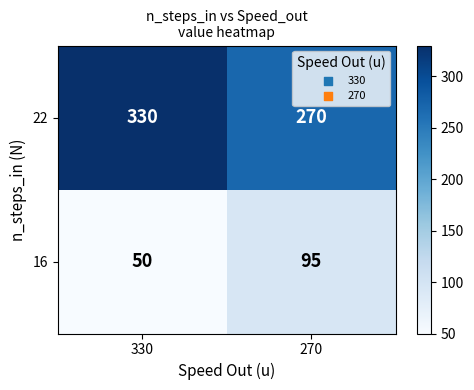

What is the total value across all series at 270?

365